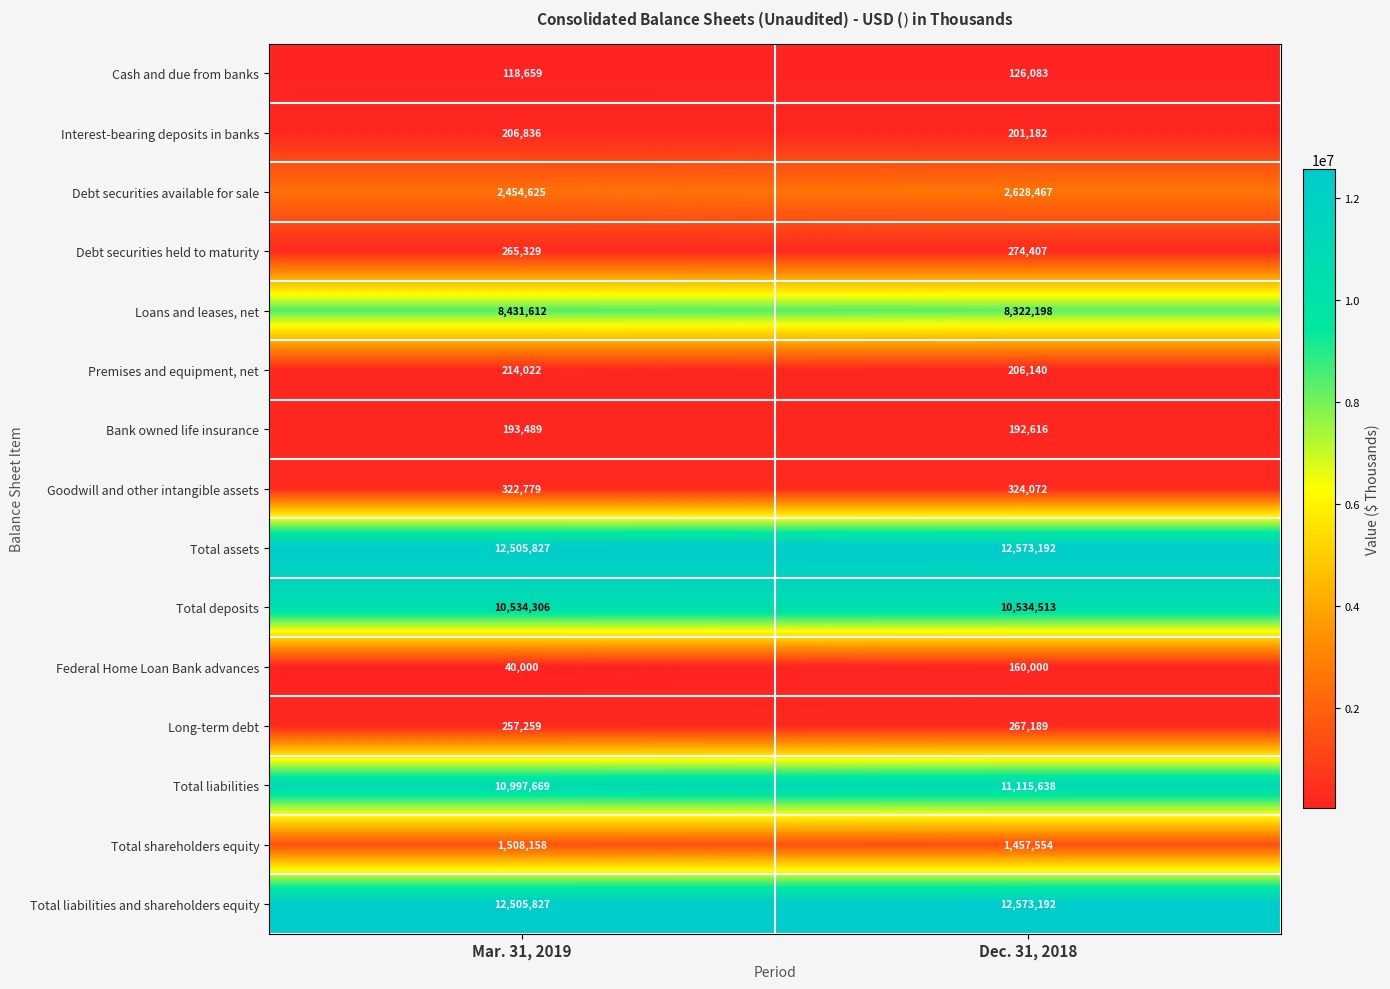

Reading left to right, list all the values displayed in this chart.

Cash and due from banks: 118659	126083
Interest-bearing deposits in banks: 206836	201182
Debt securities available for sale: 2454625	2628467
Debt securities held to maturity: 265329	274407
Loans and leases, net: 8431612	8322198
Premises and equipment, net: 214022	206140
Bank owned life insurance: 193489	192616
Goodwill and other intangible assets: 322779	324072
Total assets: 12505827	12573192
Total deposits: 10534306	10534513
Federal Home Loan Bank advances: 40000	160000
Long-term debt: 257259	267189
Total liabilities: 10997669	11115638
Total shareholders equity: 1508158	1457554
Total liabilities and shareholders equity: 12505827	12573192